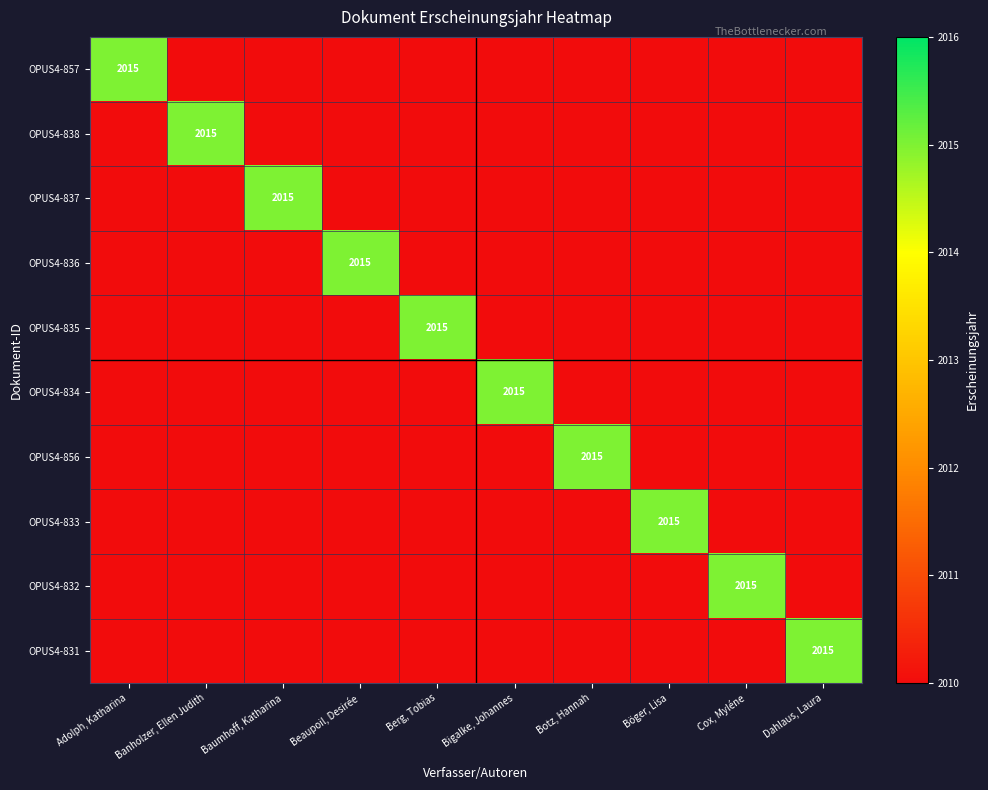

How many data points does each series have?

10